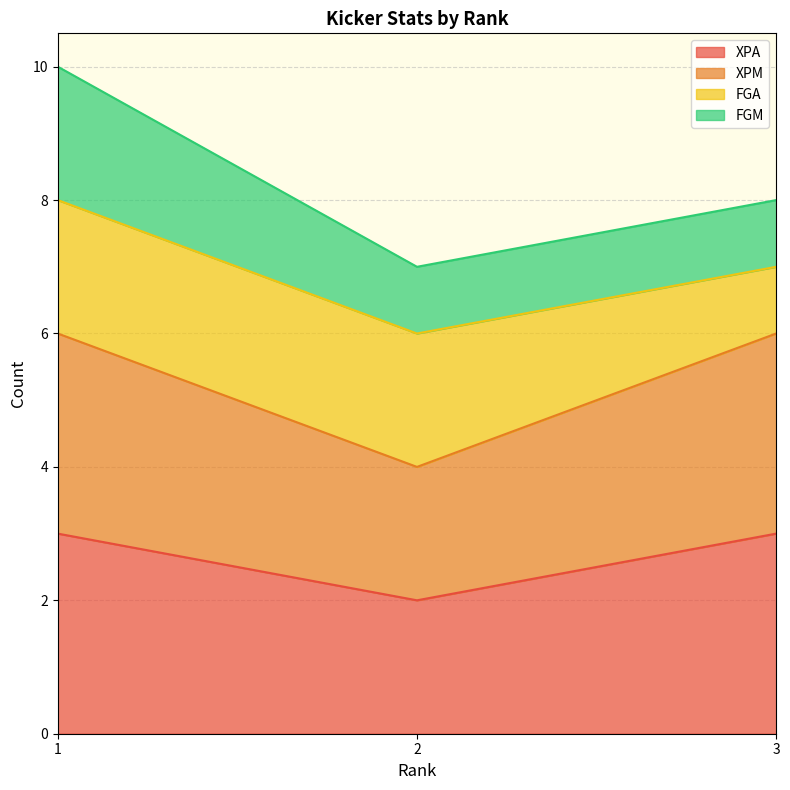

Which category has the lowest value across all series?

2